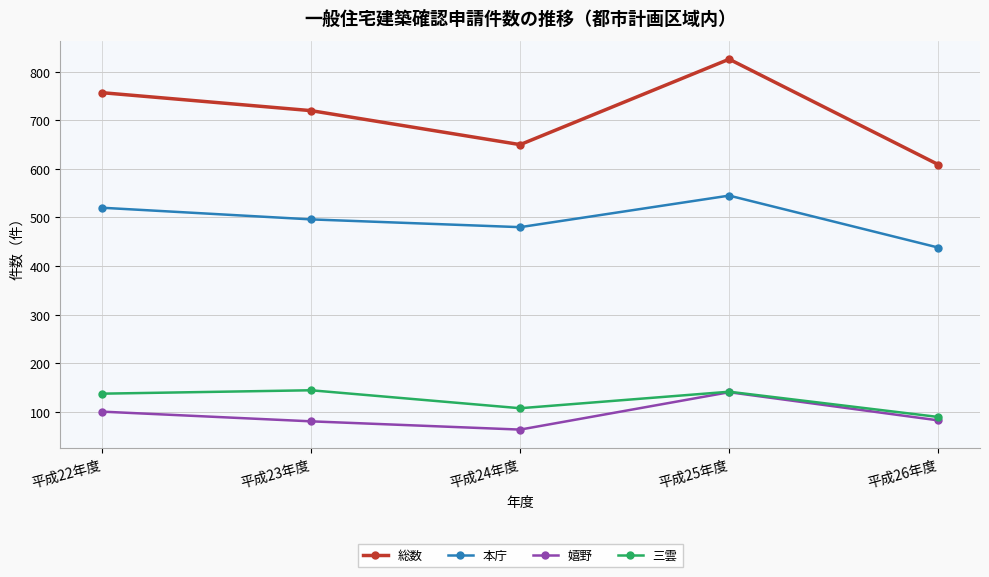

What is the spread (max minus min) of values at 平成23年度?

640